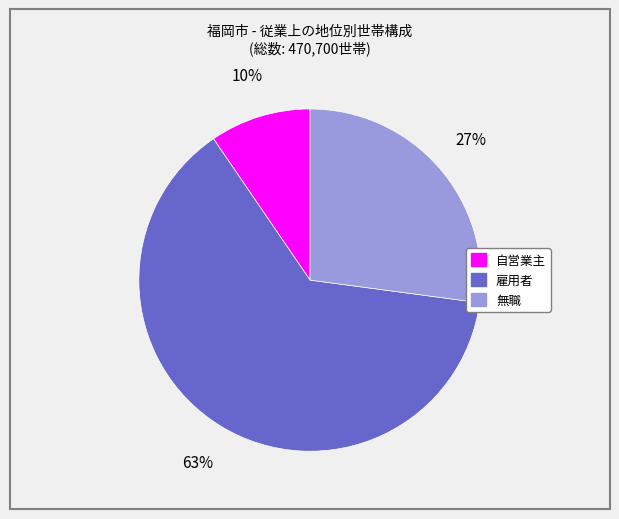

Which slice is the largest?

雇用者